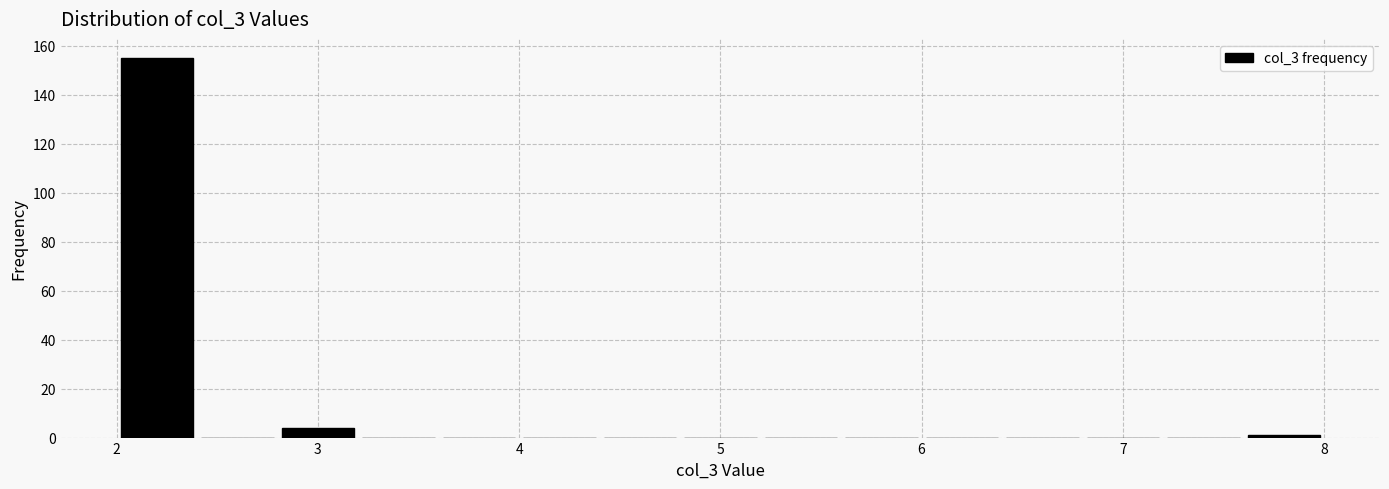

Reading left to right, list every bar in this chart as the range it spans on the x-axis followed by its height. The values are not printed on the chart, so give them approximately, as read against the axis.

2.0 to 2.4: 156
2.4 to 2.8: 0
2.8 to 3.2: 4
3.2 to 3.6: 0
3.6 to 4.0: 0
4.0 to 4.4: 0
4.4 to 4.8: 0
4.8 to 5.2: 0
5.2 to 5.6: 0
5.6 to 6.0: 0
6.0 to 6.4: 0
6.4 to 6.8: 0
6.8 to 7.2: 0
7.2 to 7.6: 0
7.6 to 8.0: under 2